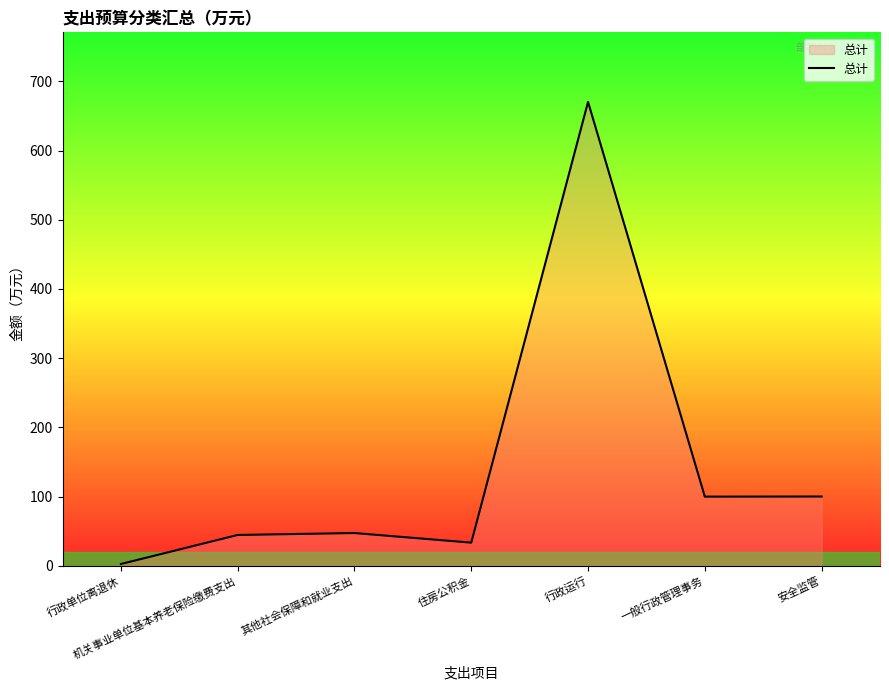

Which label corresponds to the largest value in the chart?

行政运行